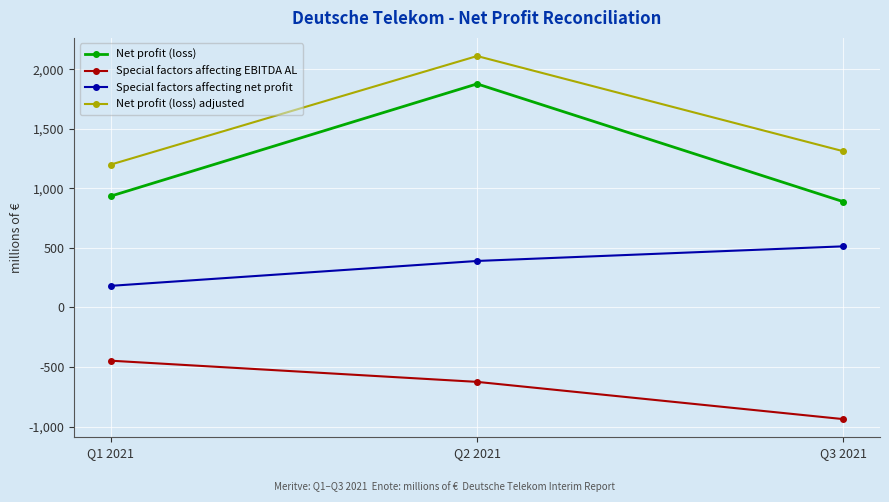

What is the approximate value of Special factors affecting EBITDA AL at Q2 2021?

-625